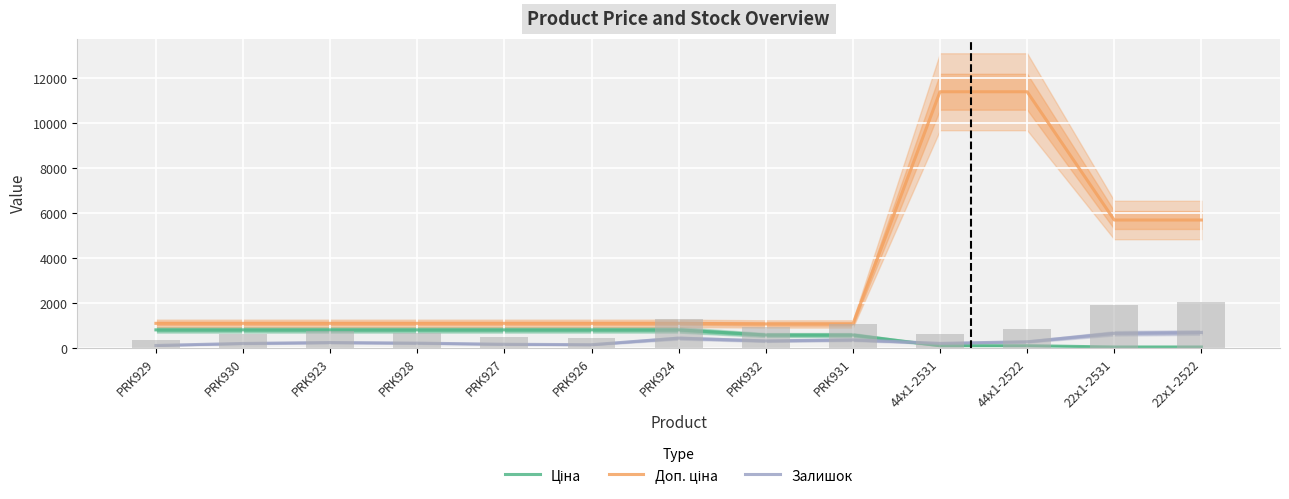

Which series changed the most between PRK930 and PRK926?

Залишок